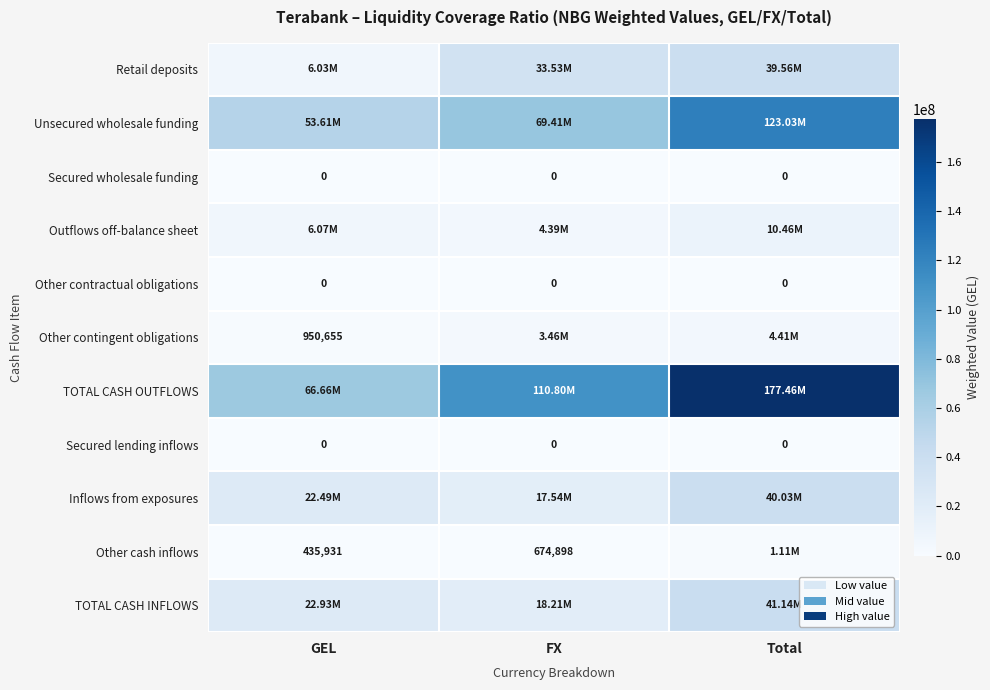

Which series has the widest spread of values?

TOTAL CASH OUTFLOWS